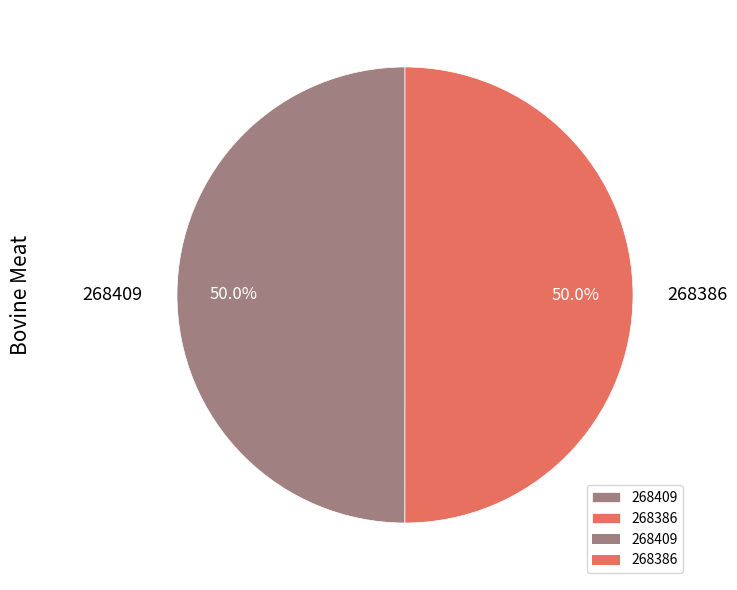

Combined, what portion of the pie is 268386 and 268409?

100.0%